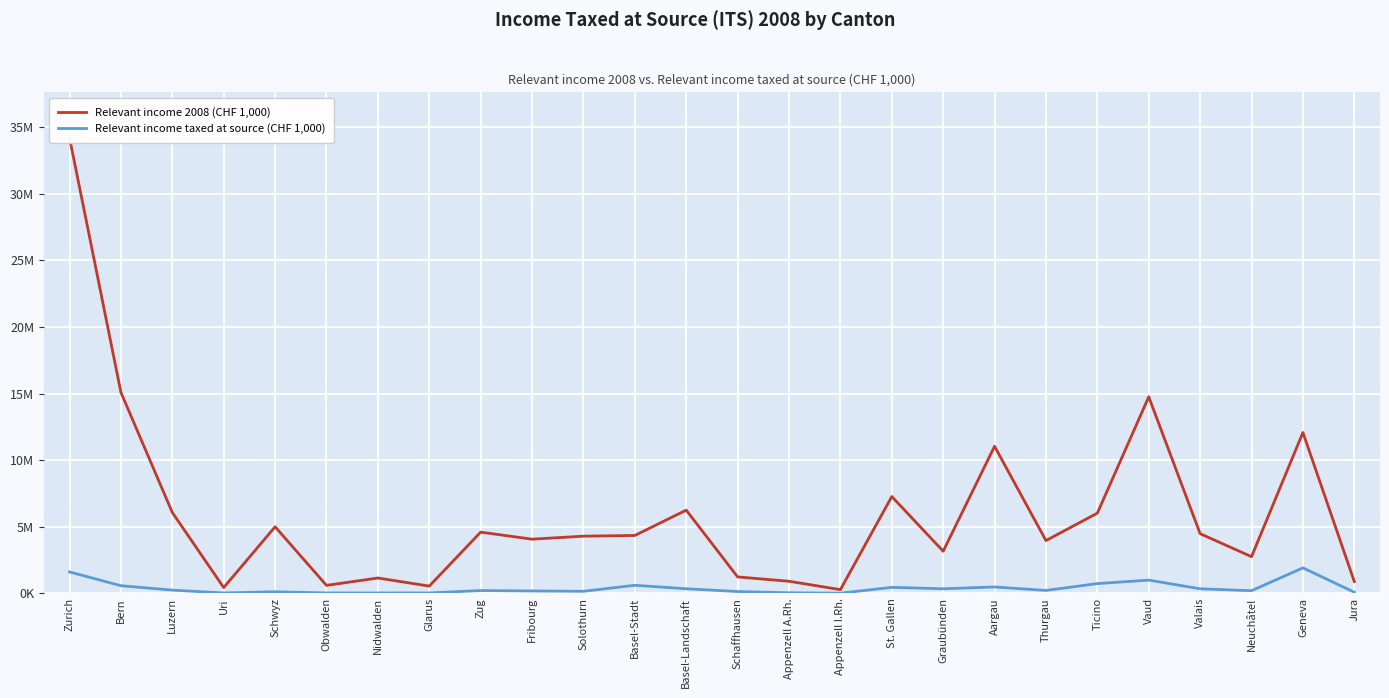

What value does the Relevant income 2008 (CHF 1,000) series have at Schaffhausen?

1227541.5